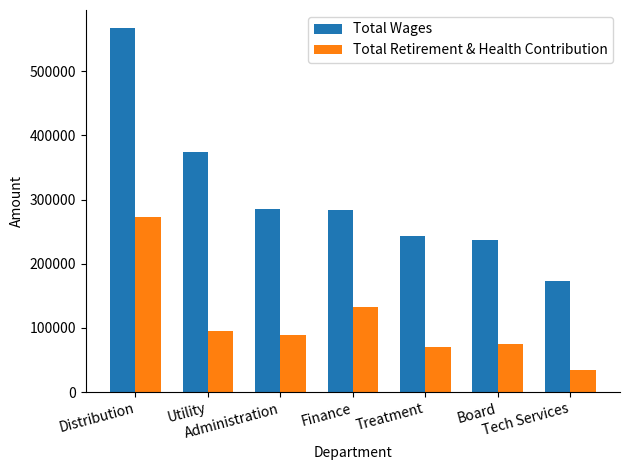

What is the label of the 2nd bar from the right?

Board